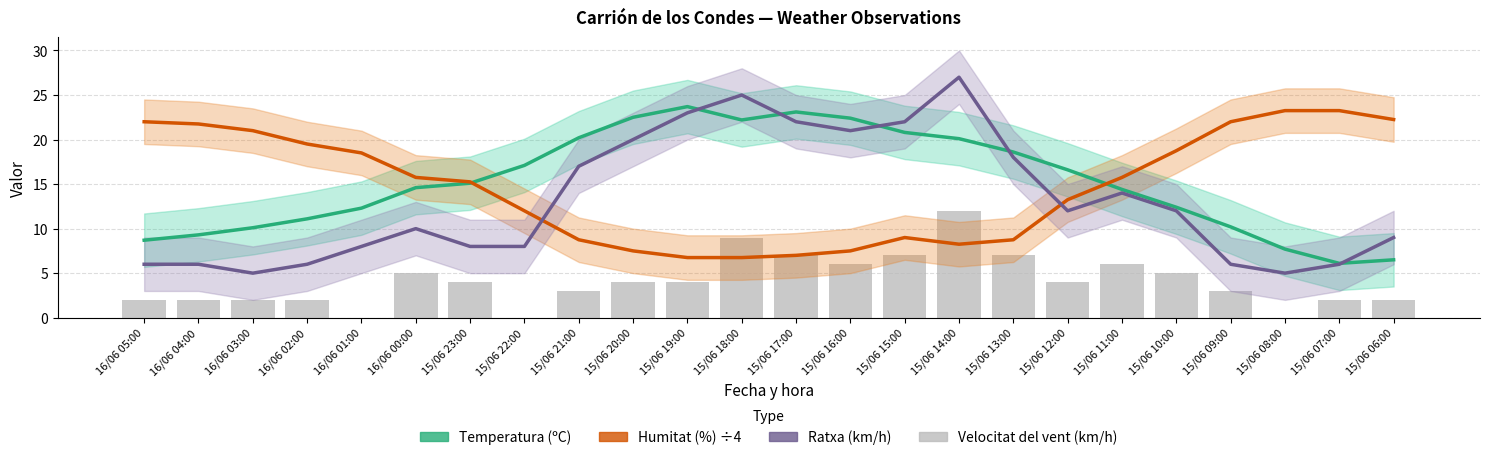

Reading left to right, list all the values displayed in this chart.

Temperatura (ºC): 8.7	9.3	10.1	11.1	12.3	14.6	15.1	17.1	20.2	22.5	23.7	22.2	23.1	22.4	20.8	20.1	18.6	16.6	14.4	12.4	10.2	7.7	6.1	6.5
Humitat (%) ÷4: 22.0	21.8	21.0	19.5	18.5	15.8	15.2	12.0	8.8	7.5	6.8	6.8	7.0	7.5	9.0	8.2	8.8	13.2	15.8	18.8	22.0	23.2	23.2	22.2
Ratxa (km/h): 6.0	6.0	5.0	6.0	8.0	10.0	8.0	8.0	17.0	20.0	23.0	25.0	22.0	21.0	22.0	27.0	18.0	12.0	14.0	12.0	6.0	5.0	6.0	9.0
Velocitat del vent (km/h): 2.0	2.0	2.0	2.0	0.0	5.0	4.0	0.0	3.0	4.0	4.0	9.0	7.0	6.0	7.0	12.0	7.0	4.0	6.0	5.0	3.0	0.0	2.0	2.0